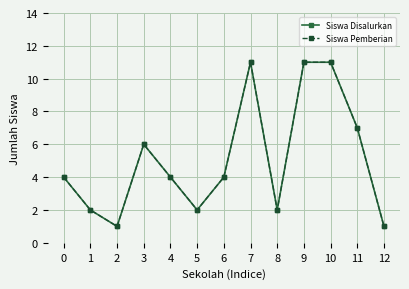

Does the chart have visible grid lines?

Yes